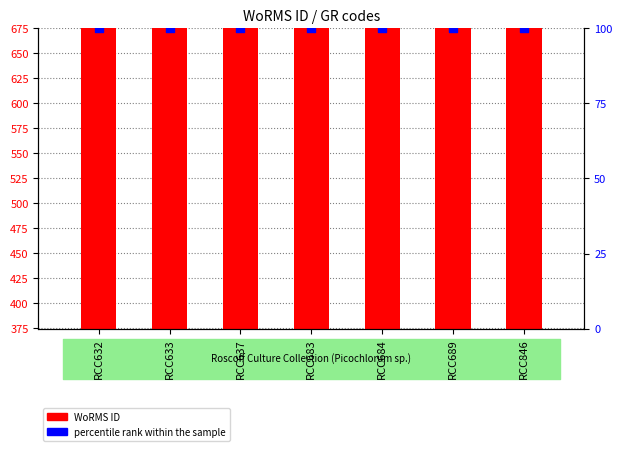

At how many categories does at least one series exceed 211935?

7